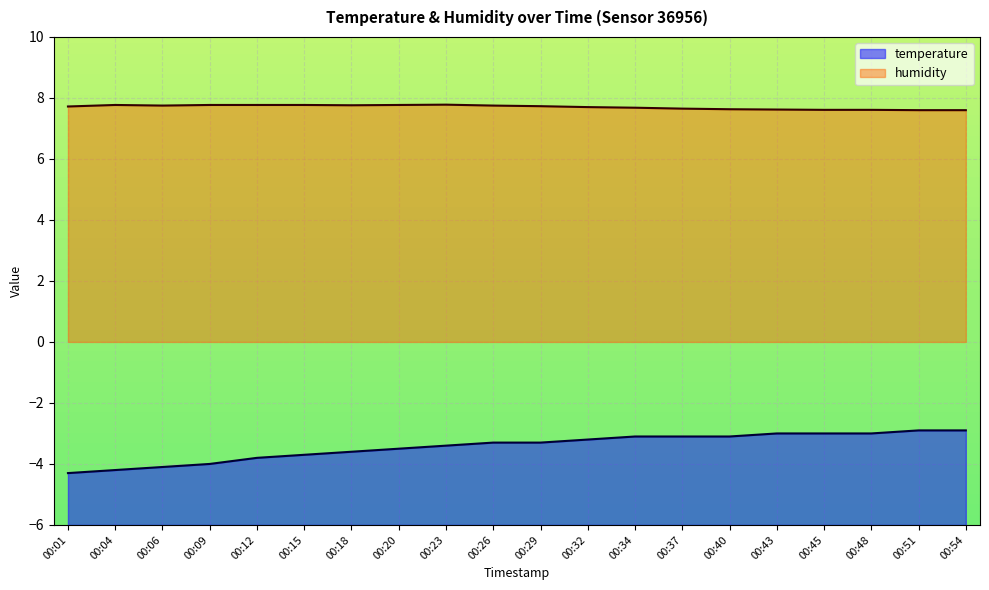

Reading left to right, list all the values displayed in this chart.

temperature: 00:01=-4.3	00:04=-4.2	00:06=-4.1	00:09=-4.0	00:12=-3.8	00:15=-3.7	00:18=-3.6	00:20=-3.5	00:23=-3.4	00:26=-3.3	00:29=-3.3	00:32=-3.2	00:34=-3.1	00:37=-3.1	00:40=-3.1	00:43=-3.0	00:45=-3.0	00:48=-3.0	00:51=-2.9	00:54=-2.9
humidity: 00:01=7.7	00:04=7.8	00:06=7.8	00:09=7.8	00:12=7.8	00:15=7.8	00:18=7.8	00:20=7.8	00:23=7.8	00:26=7.8	00:29=7.7	00:32=7.7	00:34=7.7	00:37=7.7	00:40=7.6	00:43=7.6	00:45=7.6	00:48=7.6	00:51=7.6	00:54=7.6